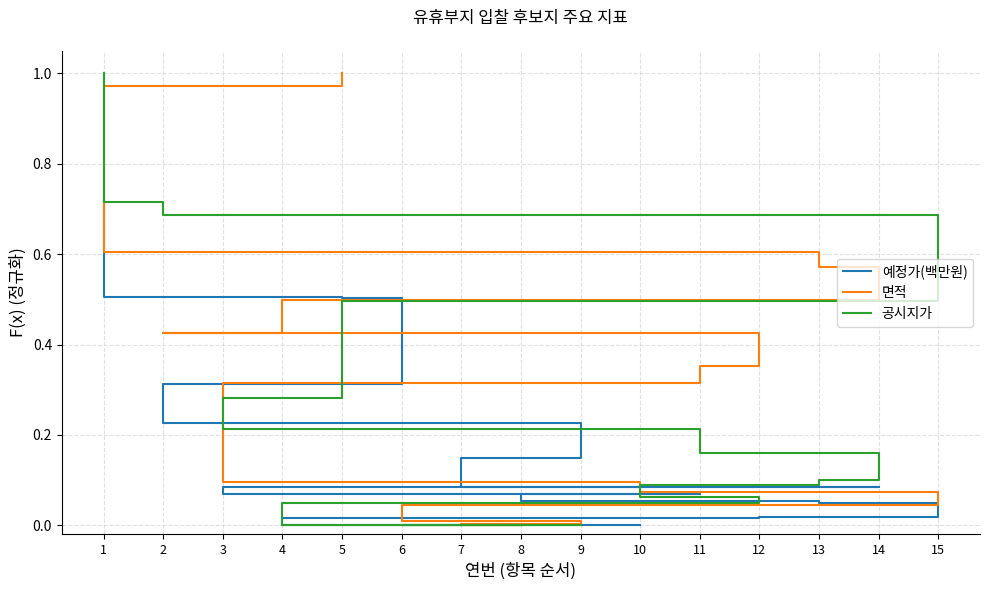

True or false: 공시지가 has more than 2 interior local peaks.

False